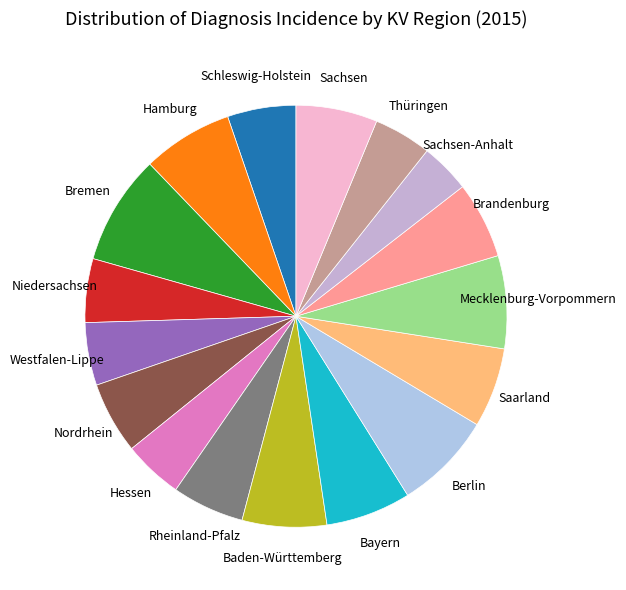

Which slice is the smallest?

Sachsen-Anhalt